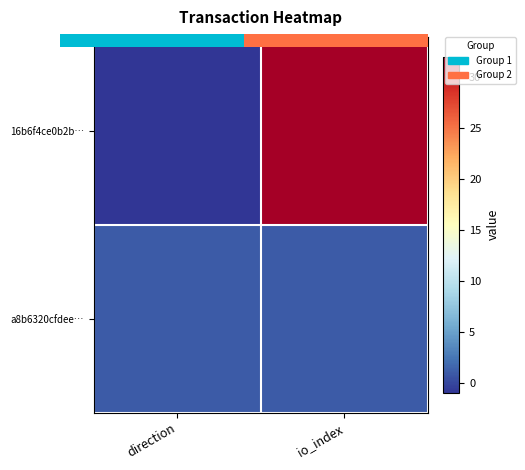

What is the difference between the 16b6f4ce0b2b… values at io_index and direction?

33